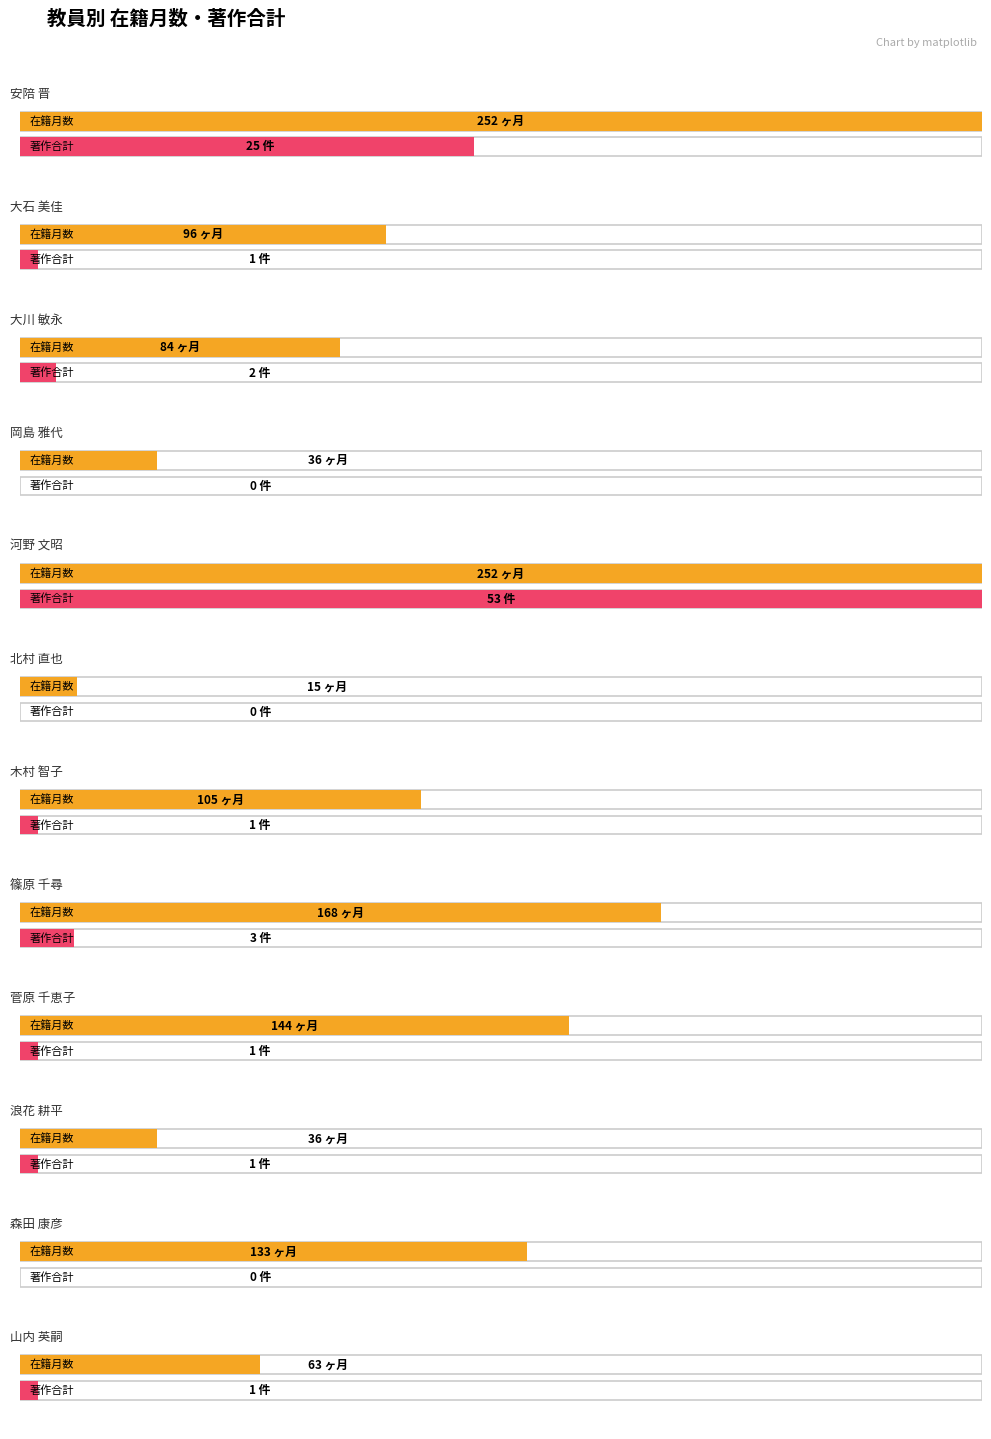

Which series has the largest range (max minus min)?

在籍月数